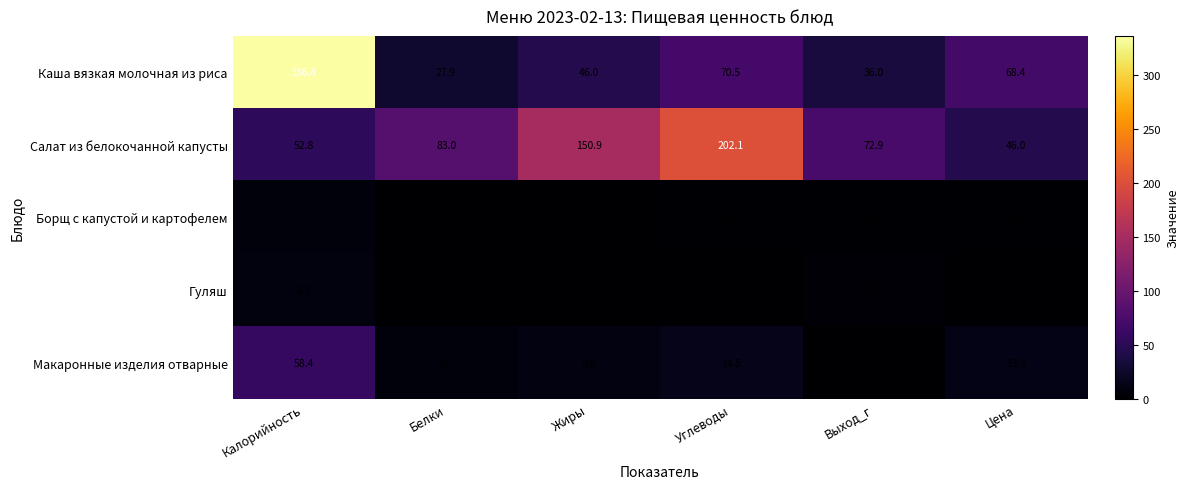

Which label corresponds to the largest value in the chart?

Калорийность